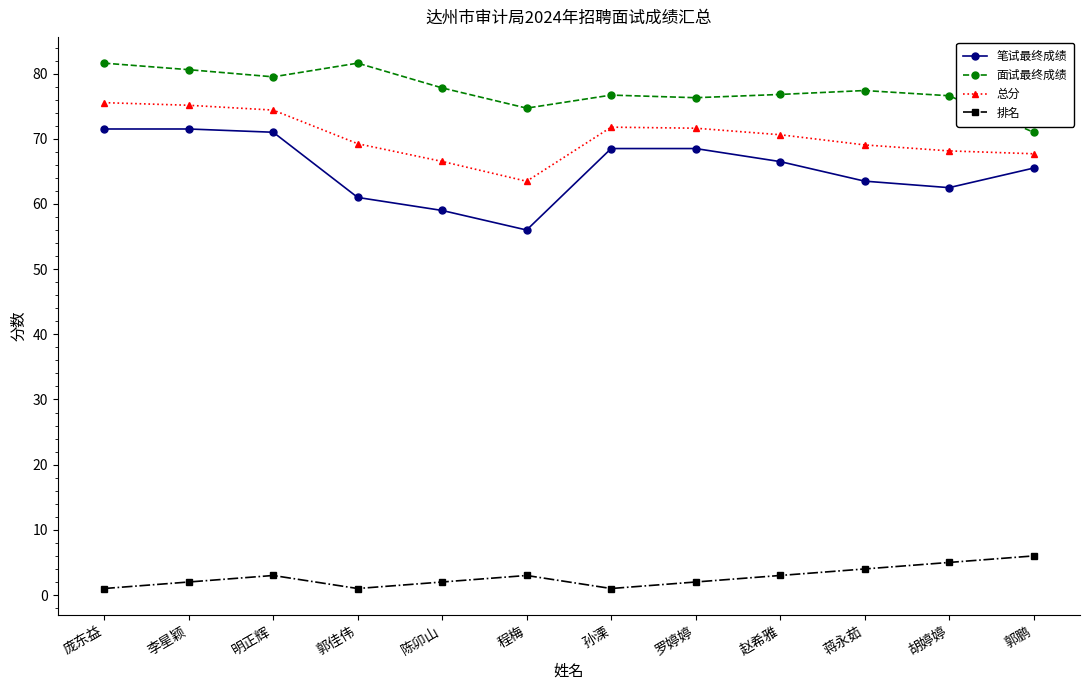

Which series has the widest spread of values?

笔试最终成绩